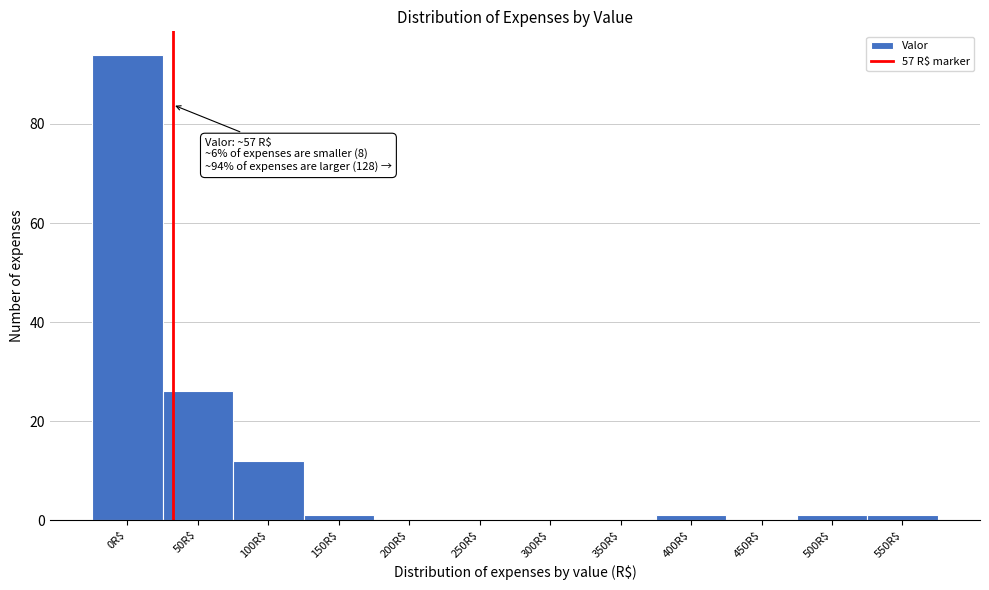

What is the sum of all values?

136